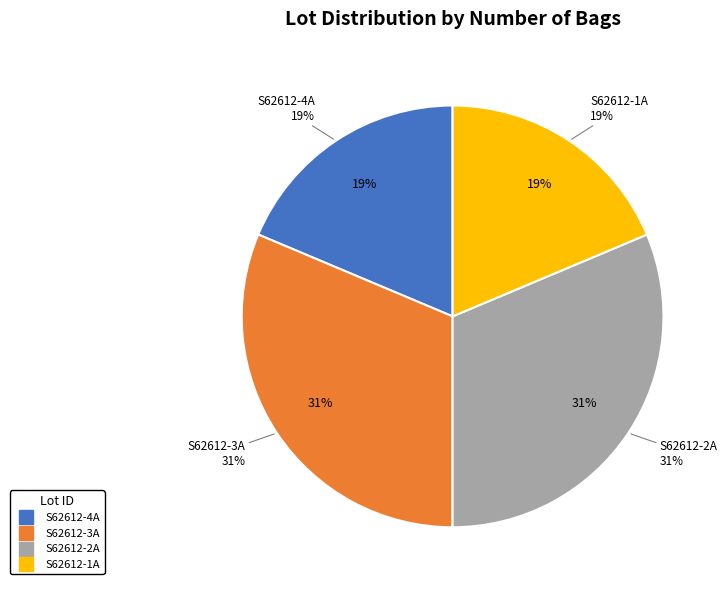

Combined, do S62612-4A and S62612-3A account for over 50%?

No